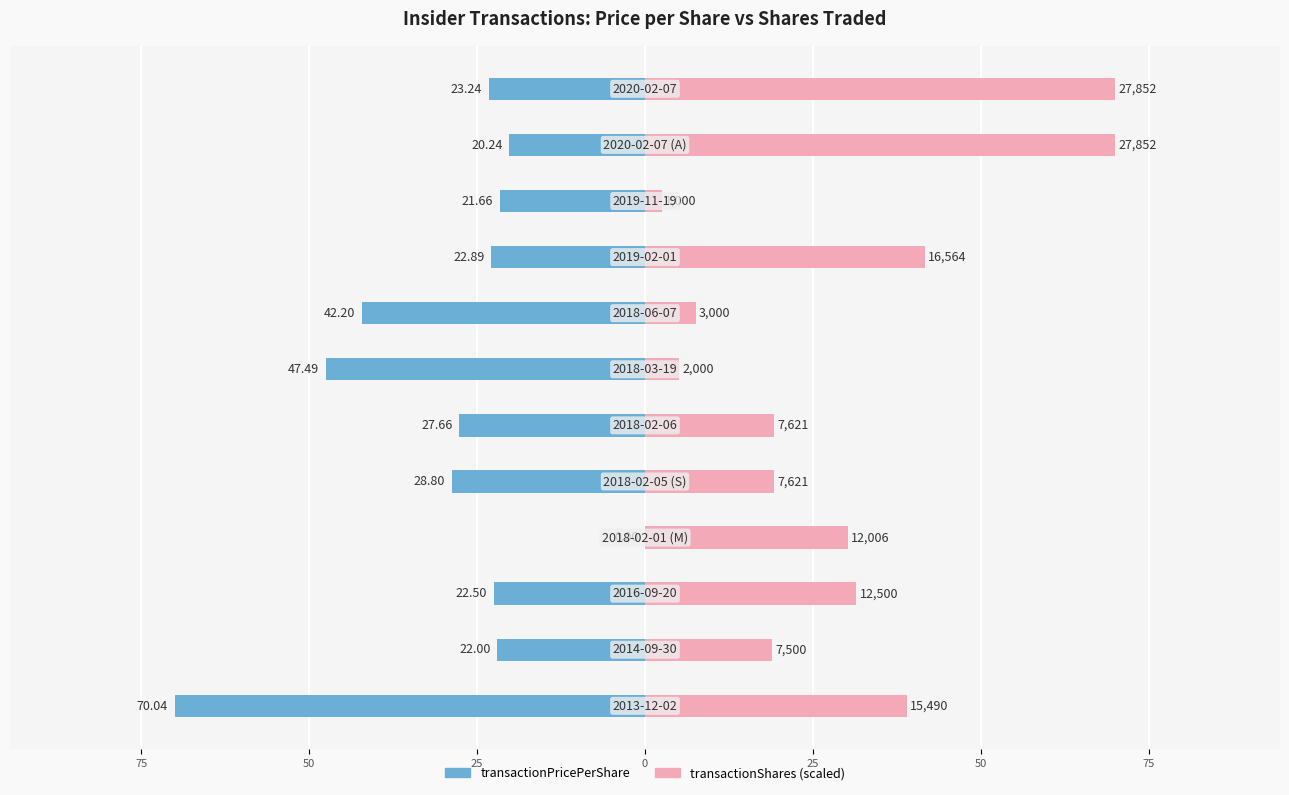

Which series has the largest total across all categories?

transactionShares (scaled)